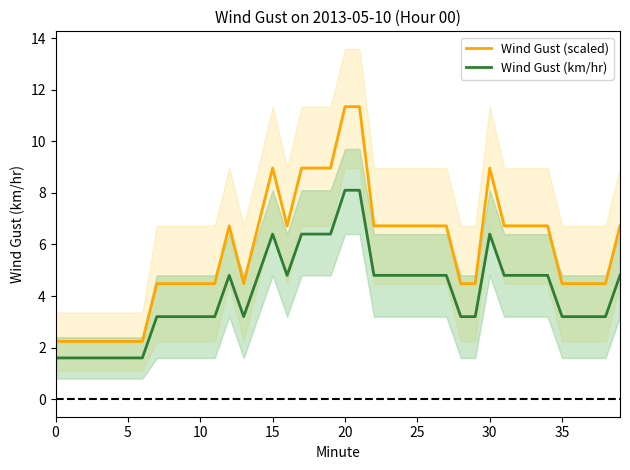

How many values in the Wind Gust (scaled) series are below 6?

19